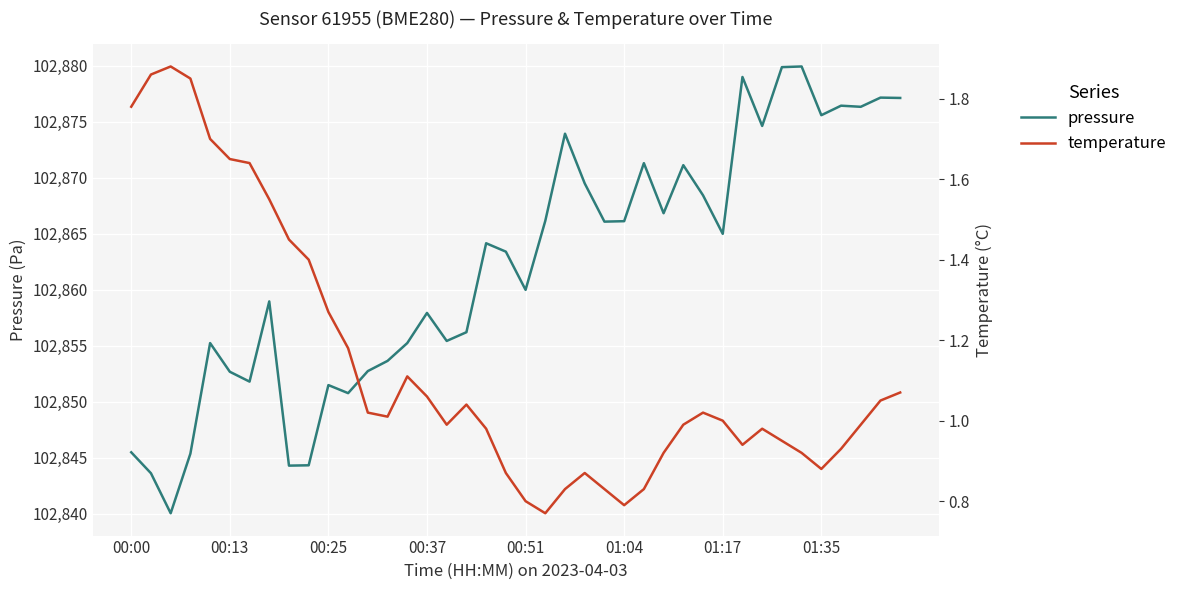

Rank the series by their average value, from lowest to highest.

temperature, pressure